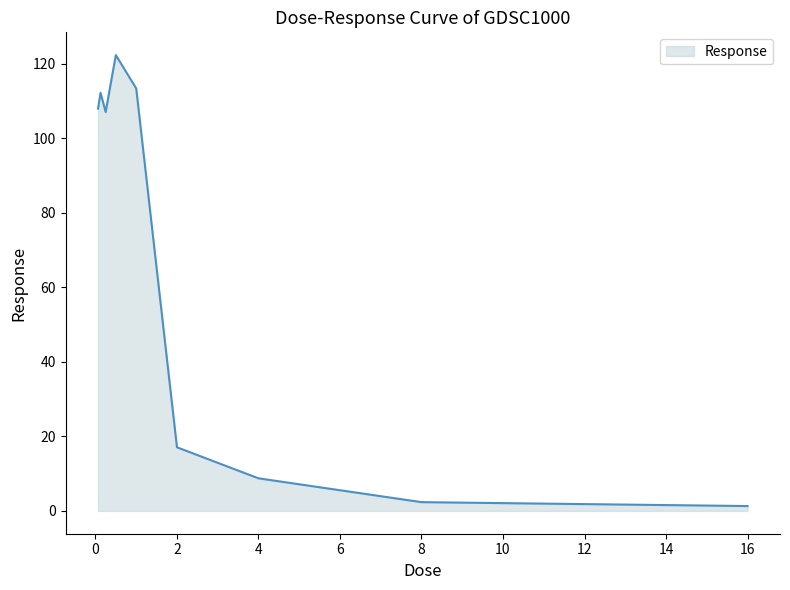

What is the difference between the maximum and minimum values?

121.1